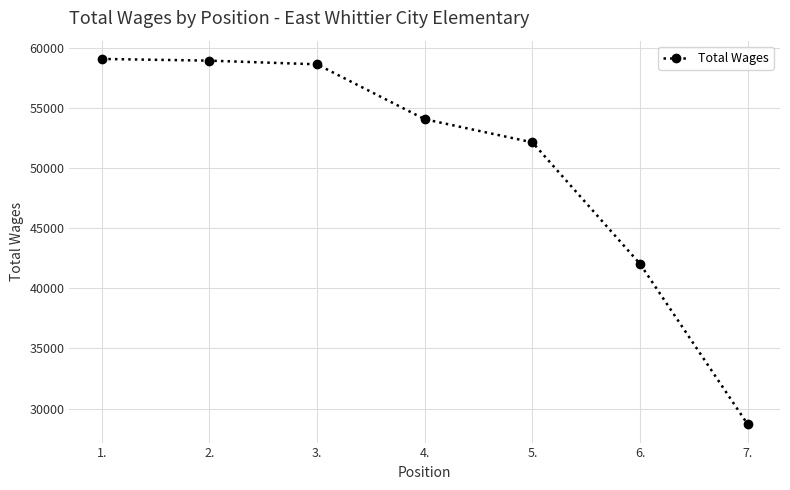

True or false: there are more than 1 points higher than both neighbors.

False